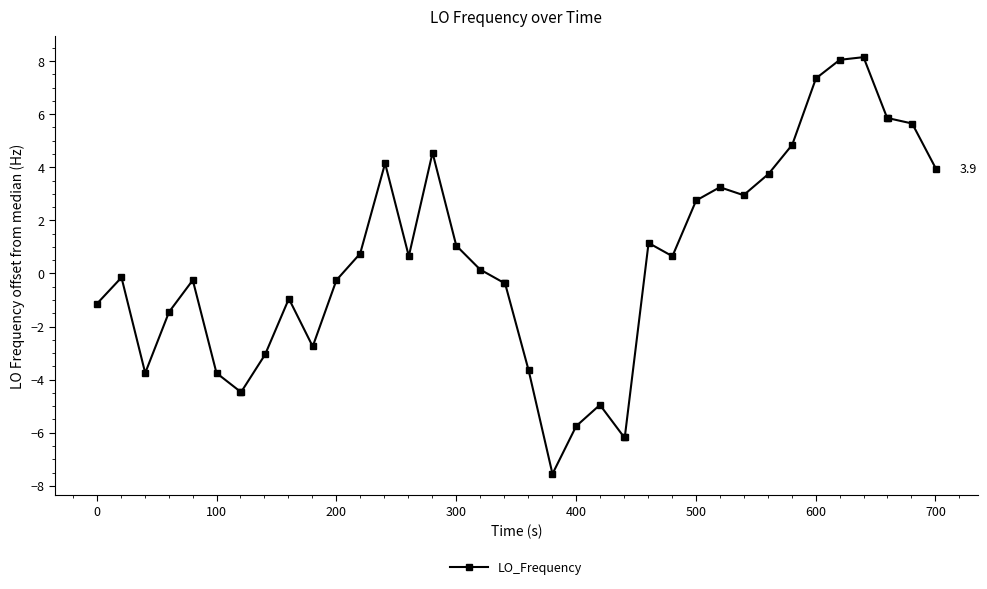

What is the difference between the maximum and minimum values?

15.7